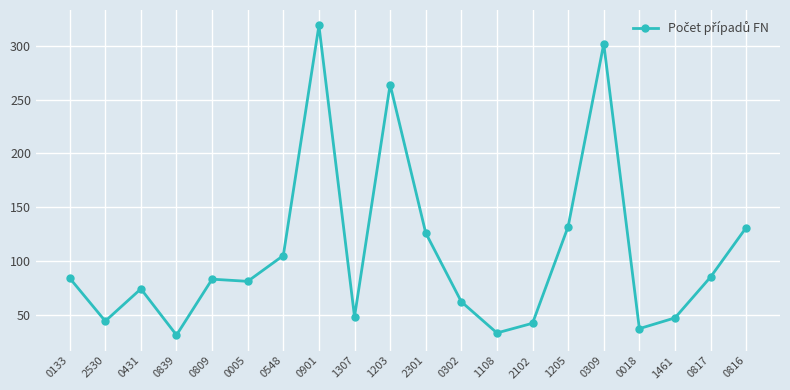

What position from the right is 0005?

15